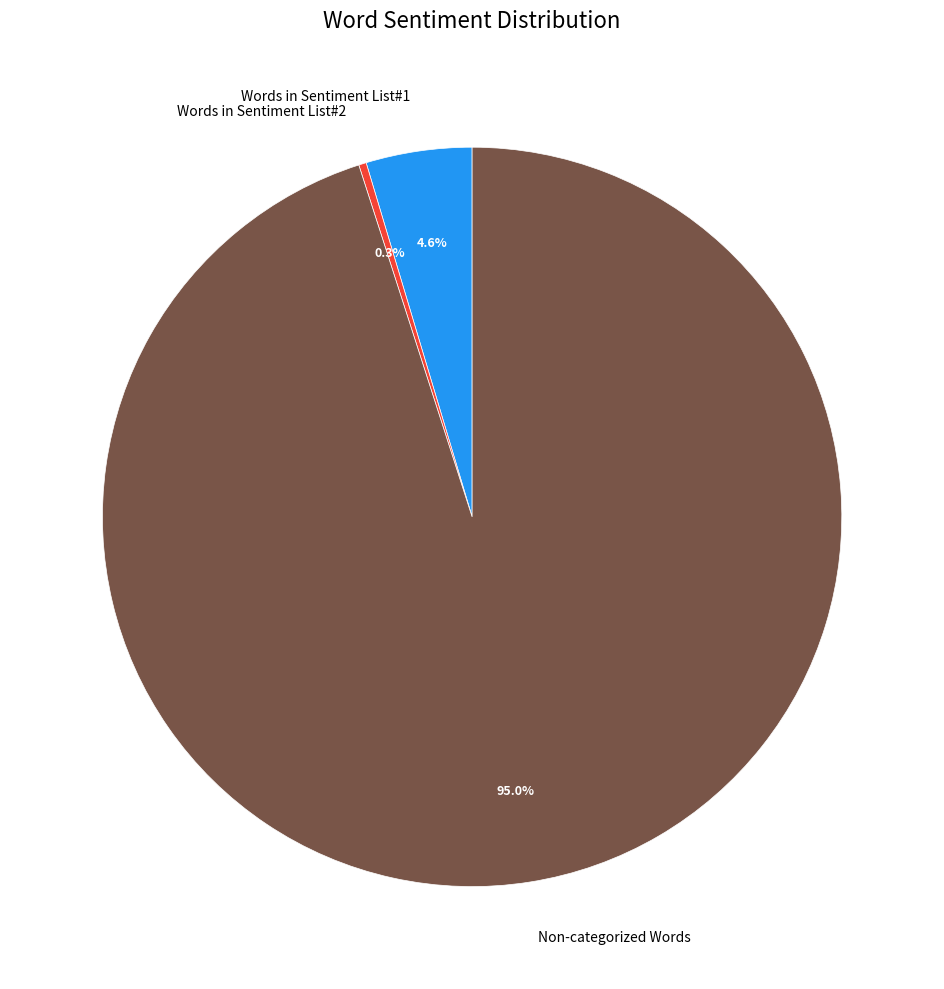

What portion of the pie excludes Words in Sentiment List#2?

99.7%